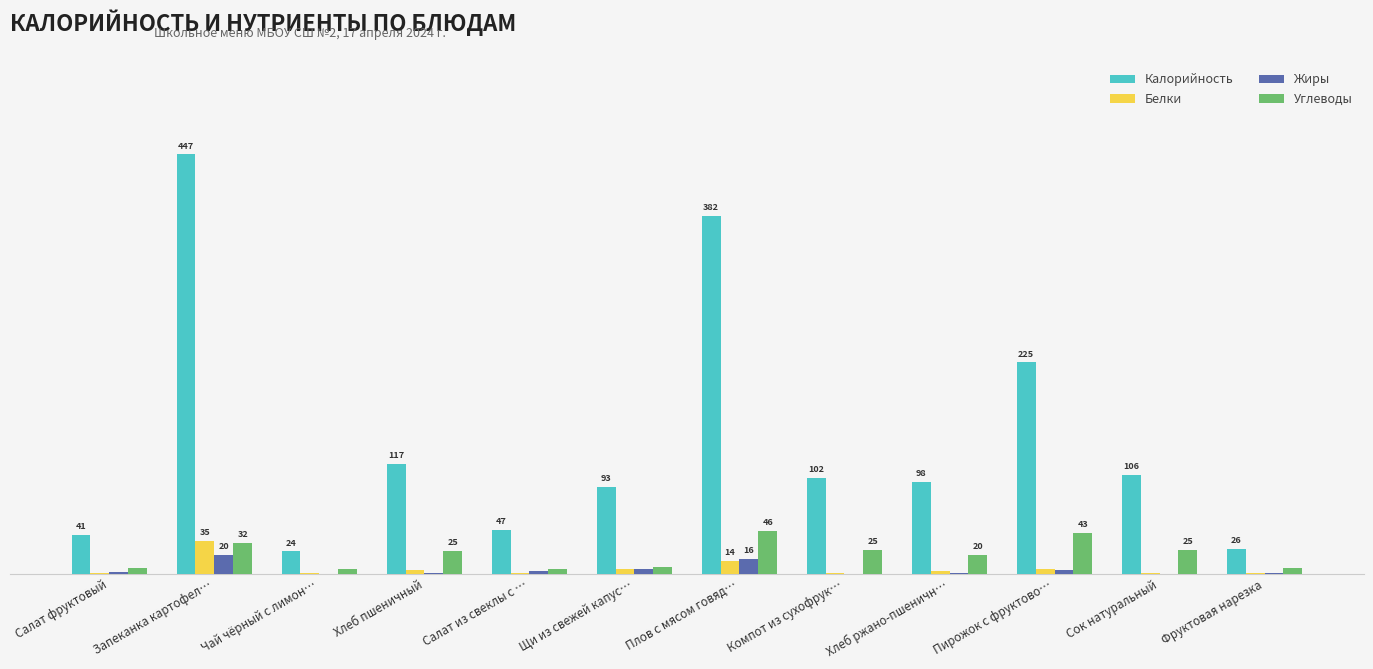

Reading right to left, list all the values displayed in this chart.

Калорийность: 26.5	105.6	225.4	97.8	102.0	382.1	92.6	46.8	117.2	23.7	447.4	41.1
Белки: 0.3	1.0	5.3	3.3	0.4	13.8	4.4	0.9	3.8	0.4	35.2	0.5
Жиры: 0.2	0.0	3.4	0.6	0.0	15.9	5.3	2.5	0.4	0.1	19.6	1.6
Углеводы: 6.0	25.4	43.4	19.8	25.1	45.9	6.8	5.3	24.6	5.2	32.5	6.2